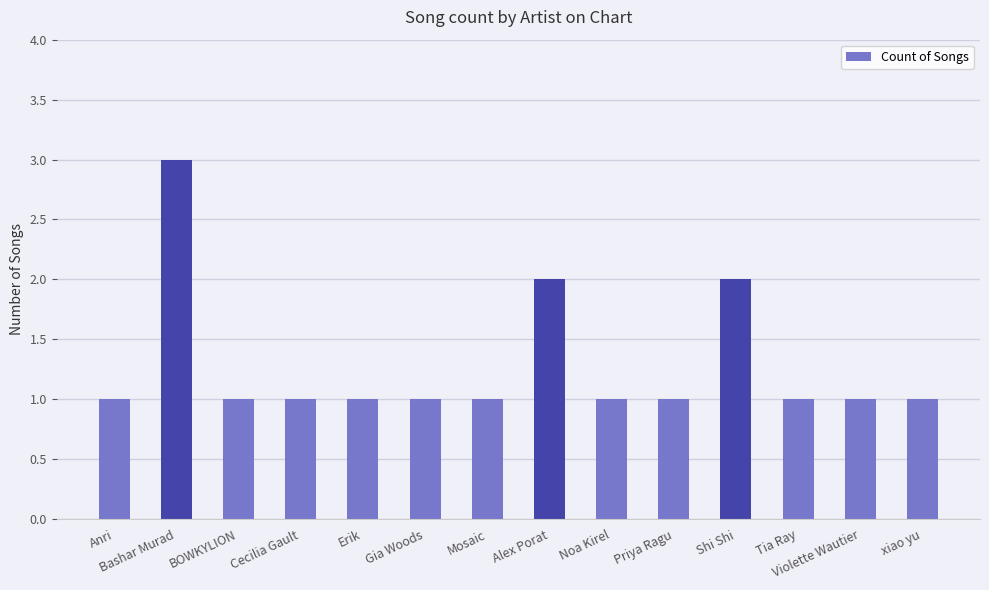

Reading left to right, extract all data points from this chart.

Anri=1	Bashar Murad=3	BOWKYLION=1	Cecilia Gault=1	Erik=1	Gia Woods=1	Mosaic=1	Alex Porat=2	Noa Kirel=1	Priya Ragu=1	Shi Shi=2	Tia Ray=1	Violette Wautier=1	xiao yu=1